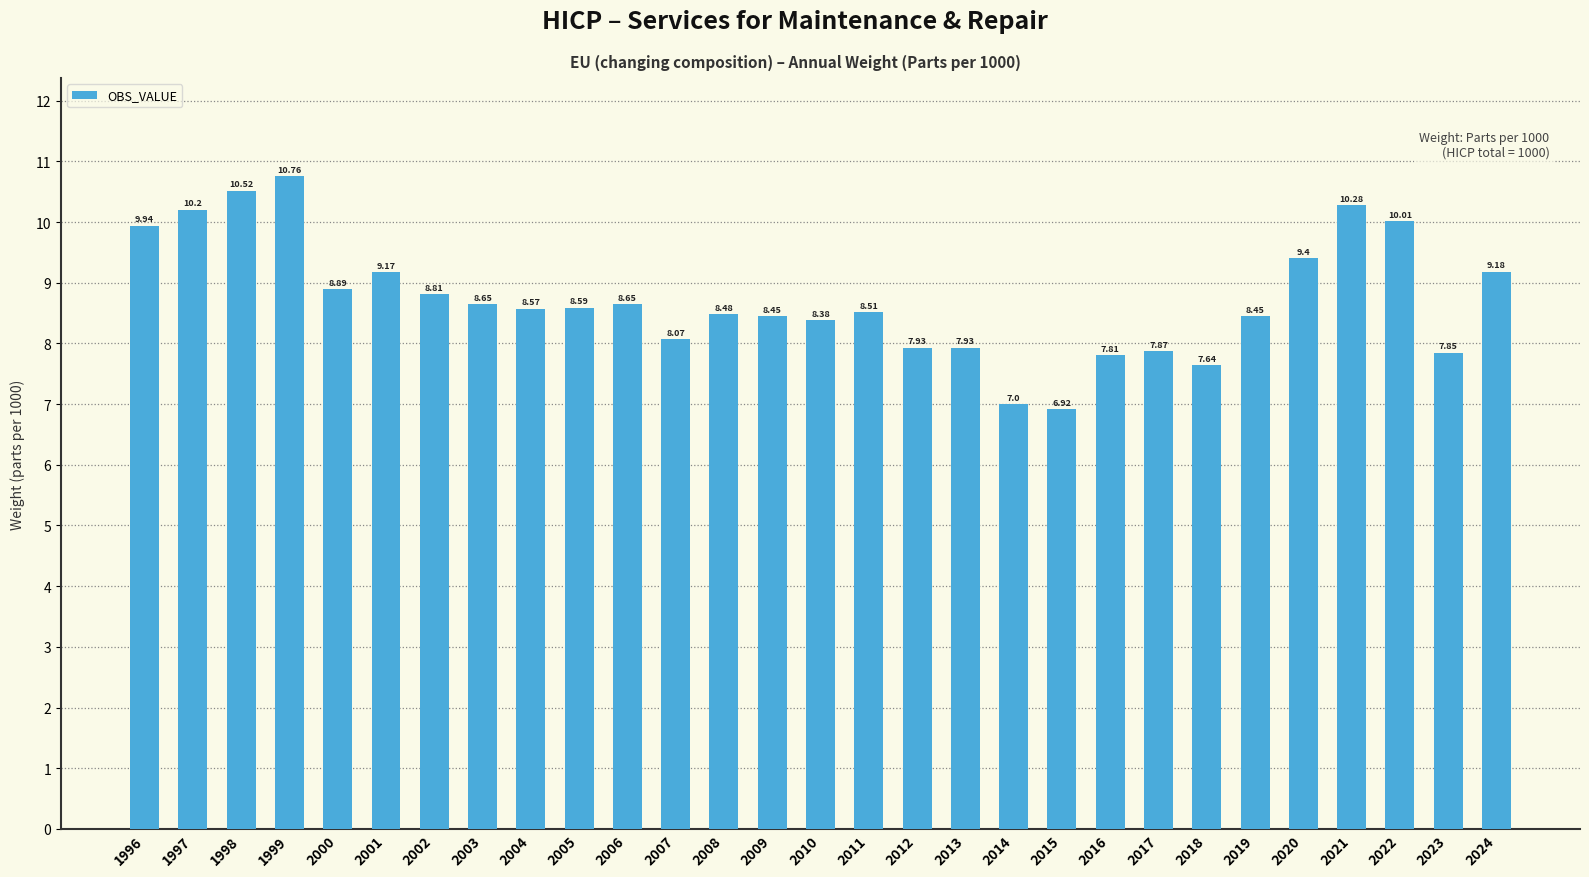

Where does the data first go above 8?

1996